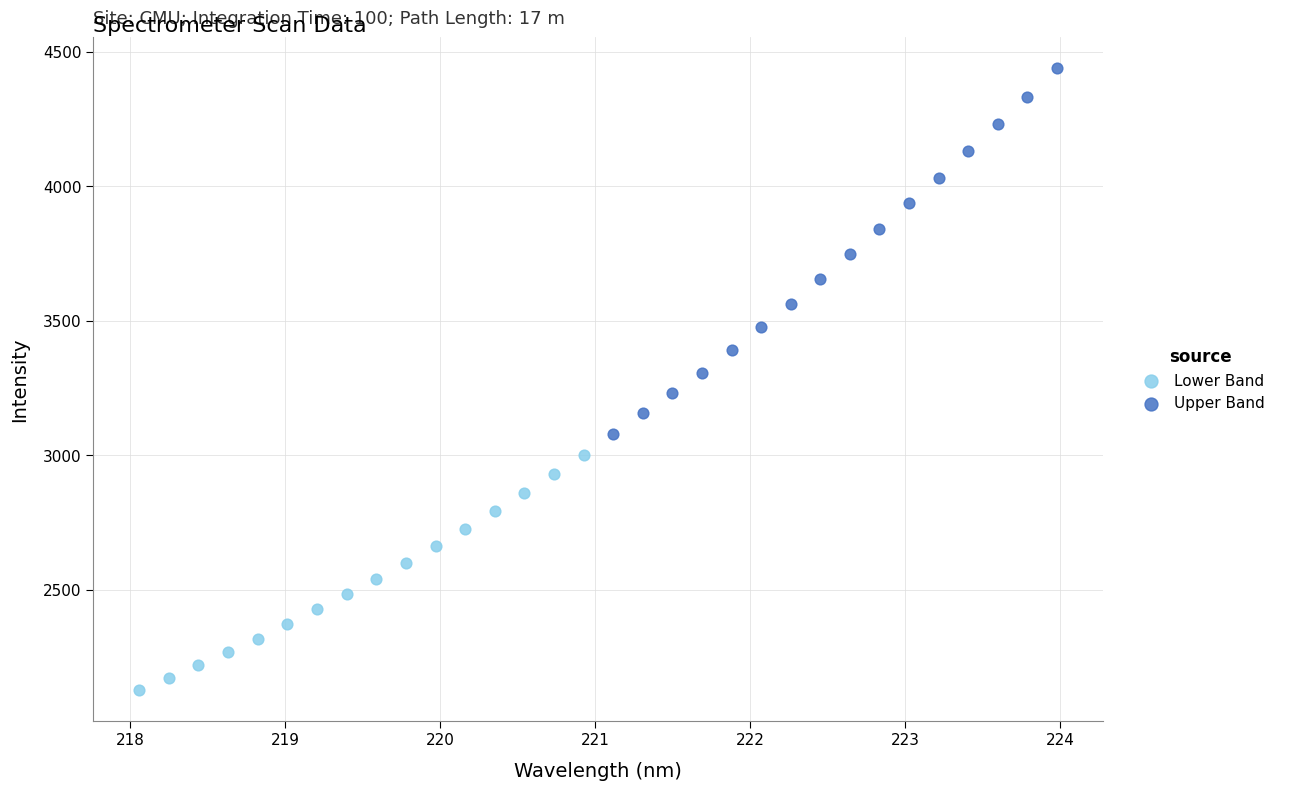

Which series has the widest spread of Y values?

Upper Band